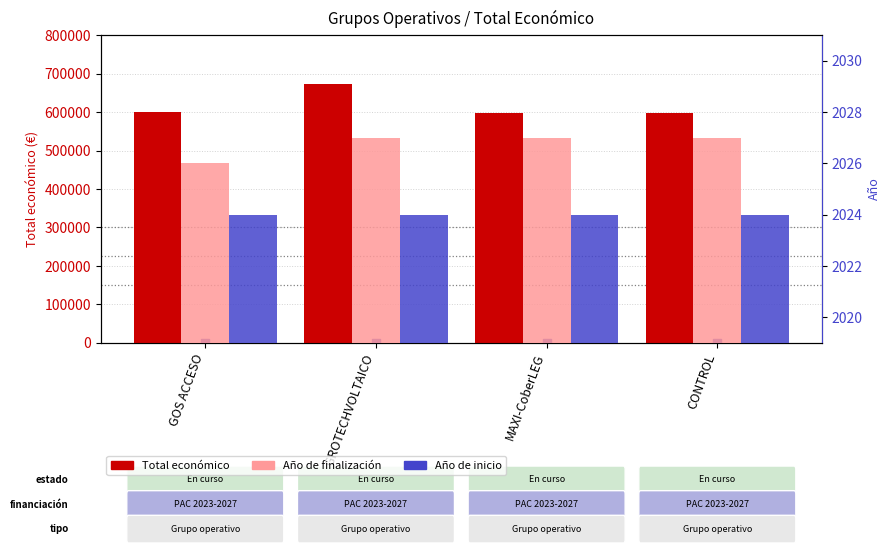

What is the total value across all series at CONTROL?

602648